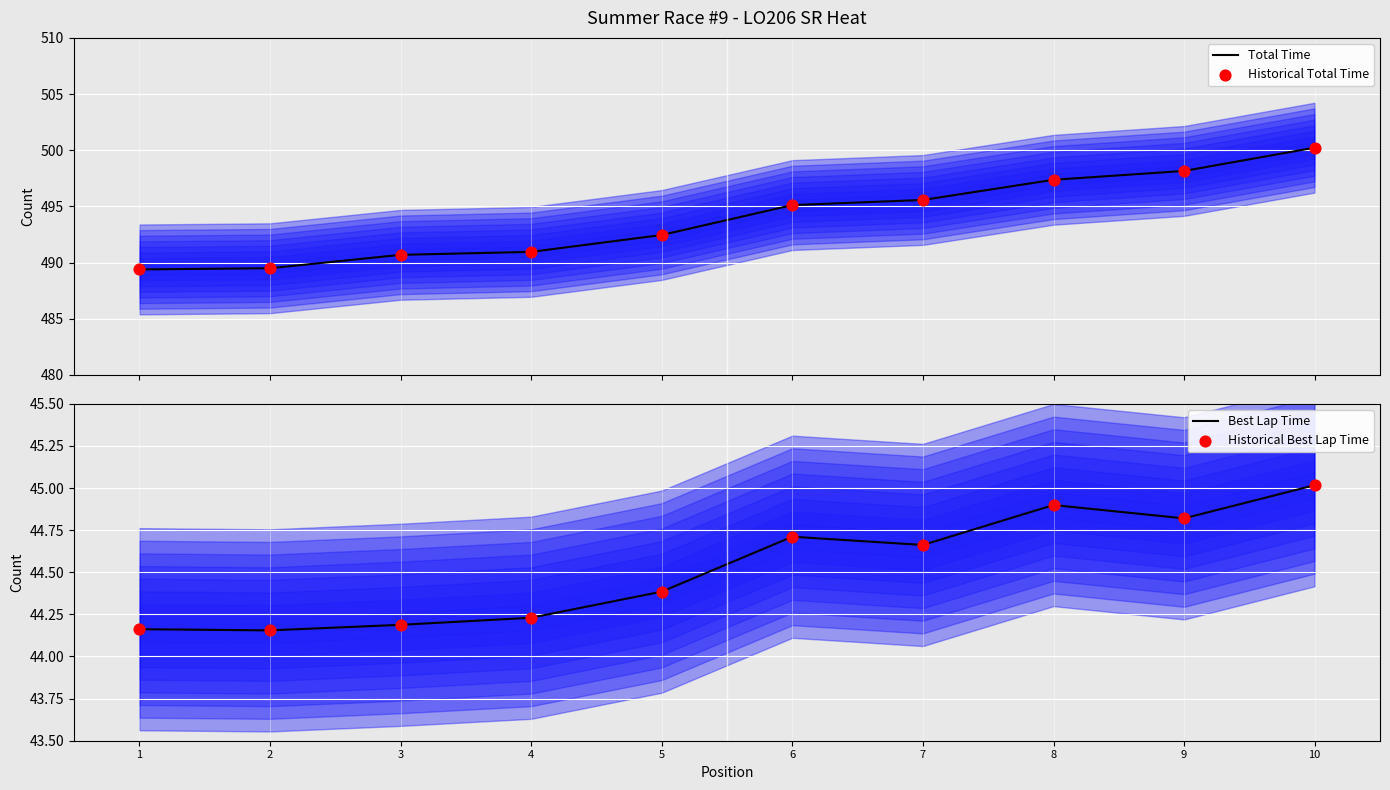

At how many categories does at least one series exceed 272?

10